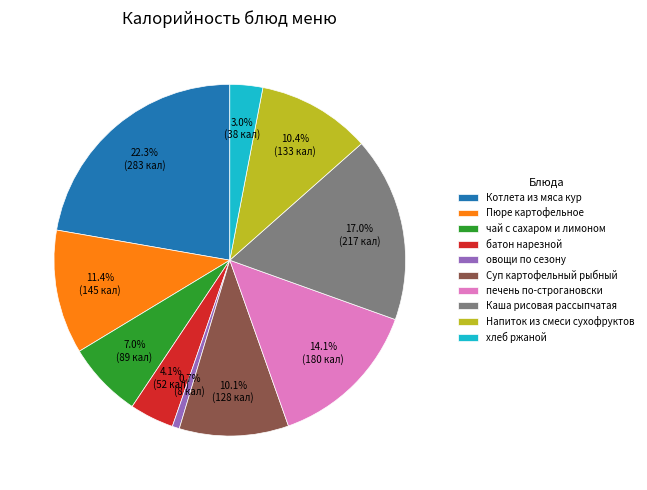

To the nearest percent, what is the combined percentage of Котлета из мяса кур and Пюре картофельное?

34%